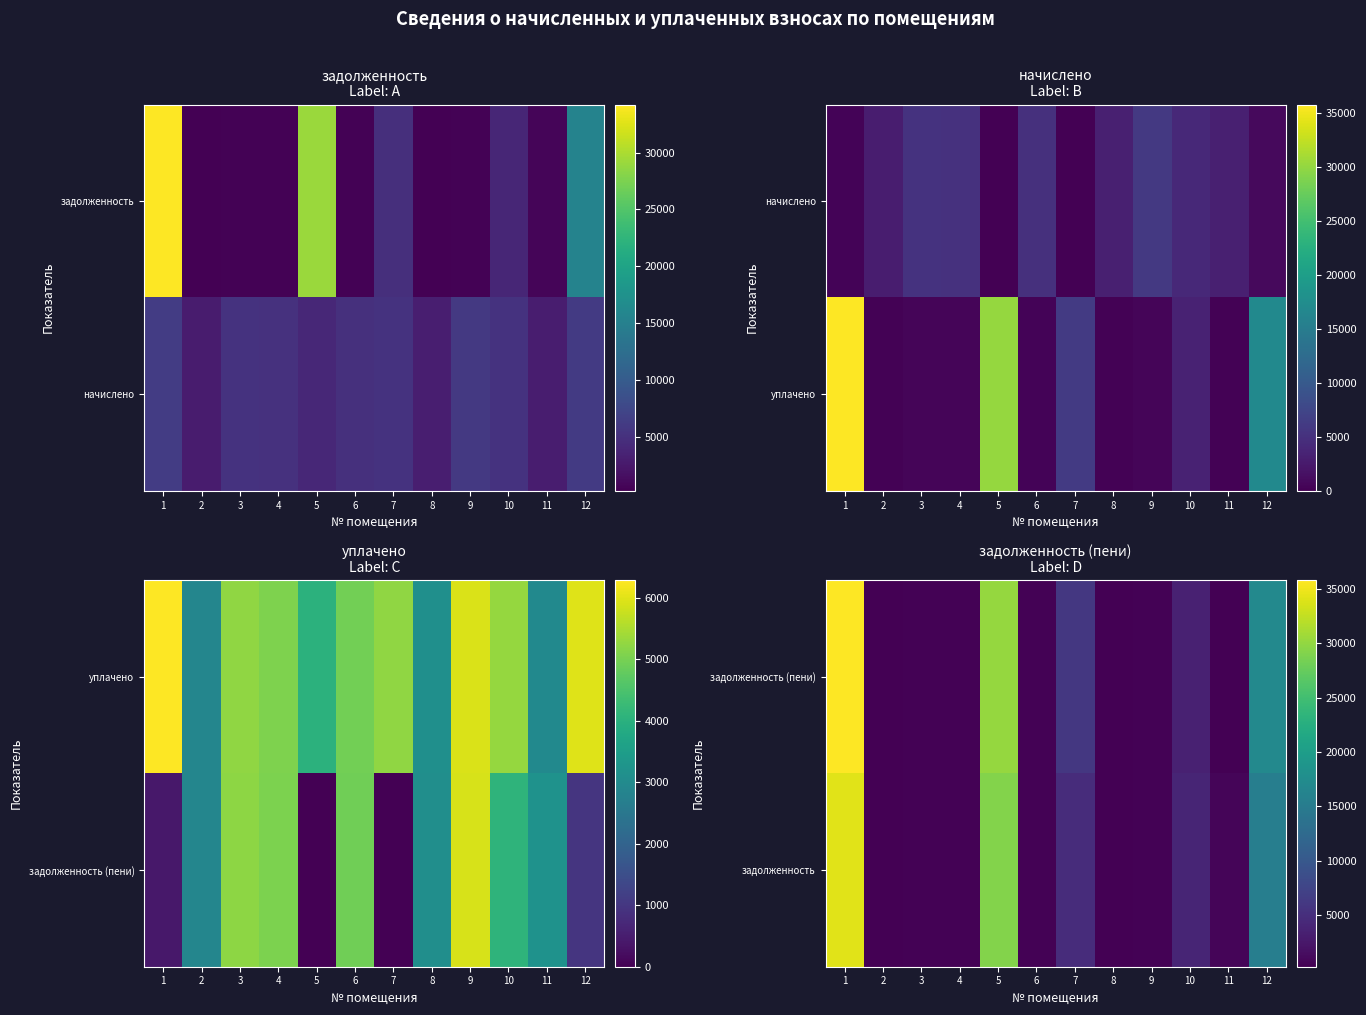

At which category is the sum across all series the highest?

1